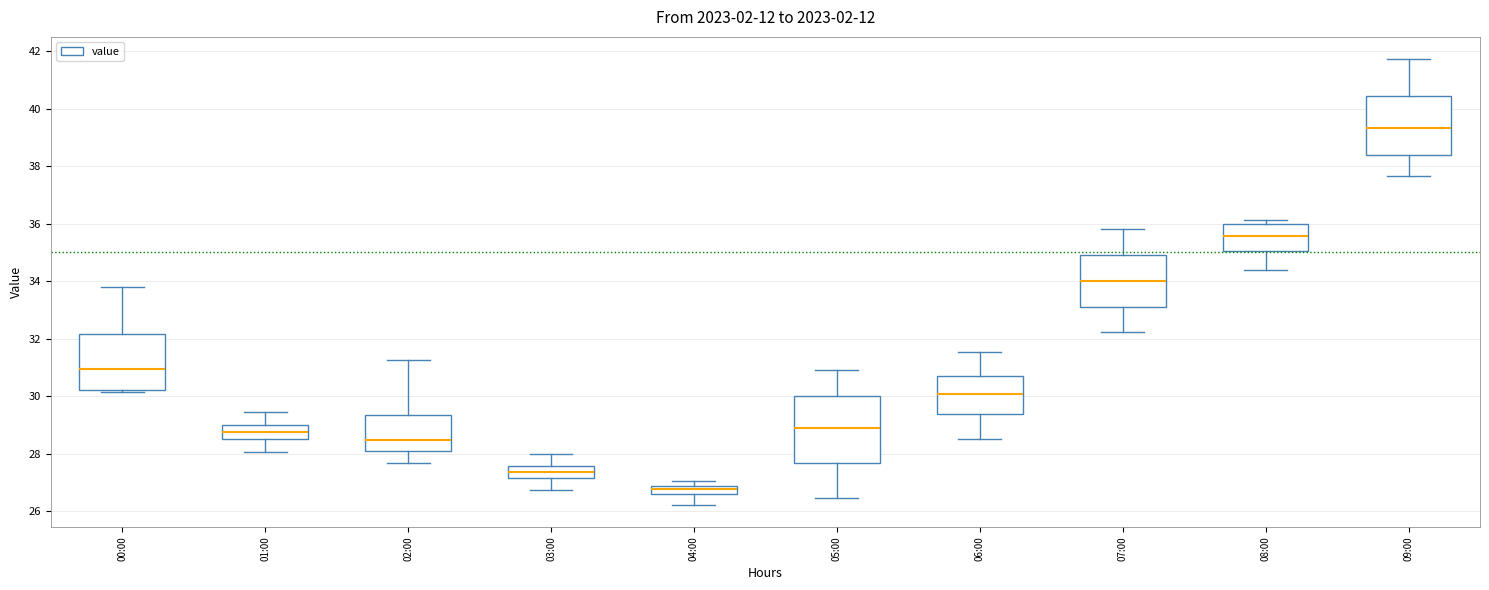

Which box is the tallest, from its lower edge to its upper edge?

05:00